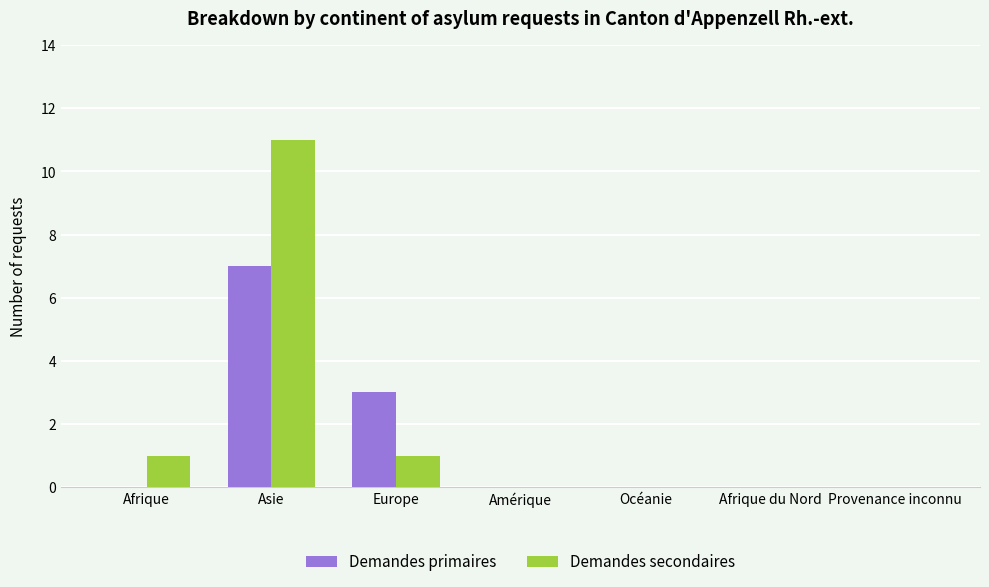

Which category has the highest value across all series?

Asie